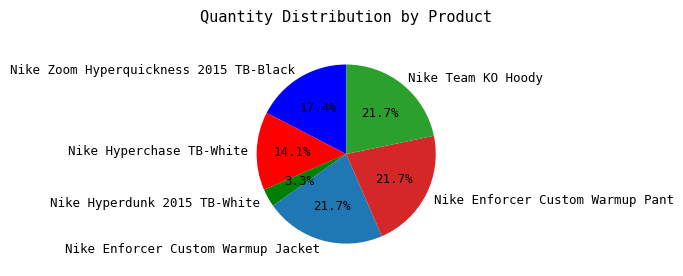

How many slices are in this pie chart?

6